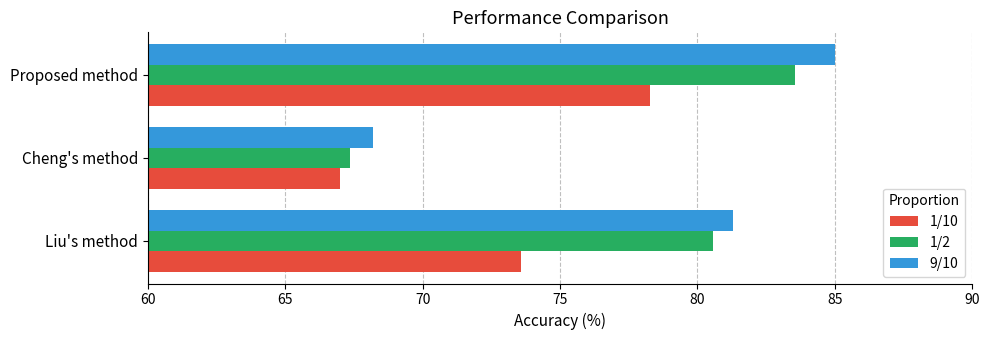

The value of 9/10 at Liu's method is 111.4. True or false?

False